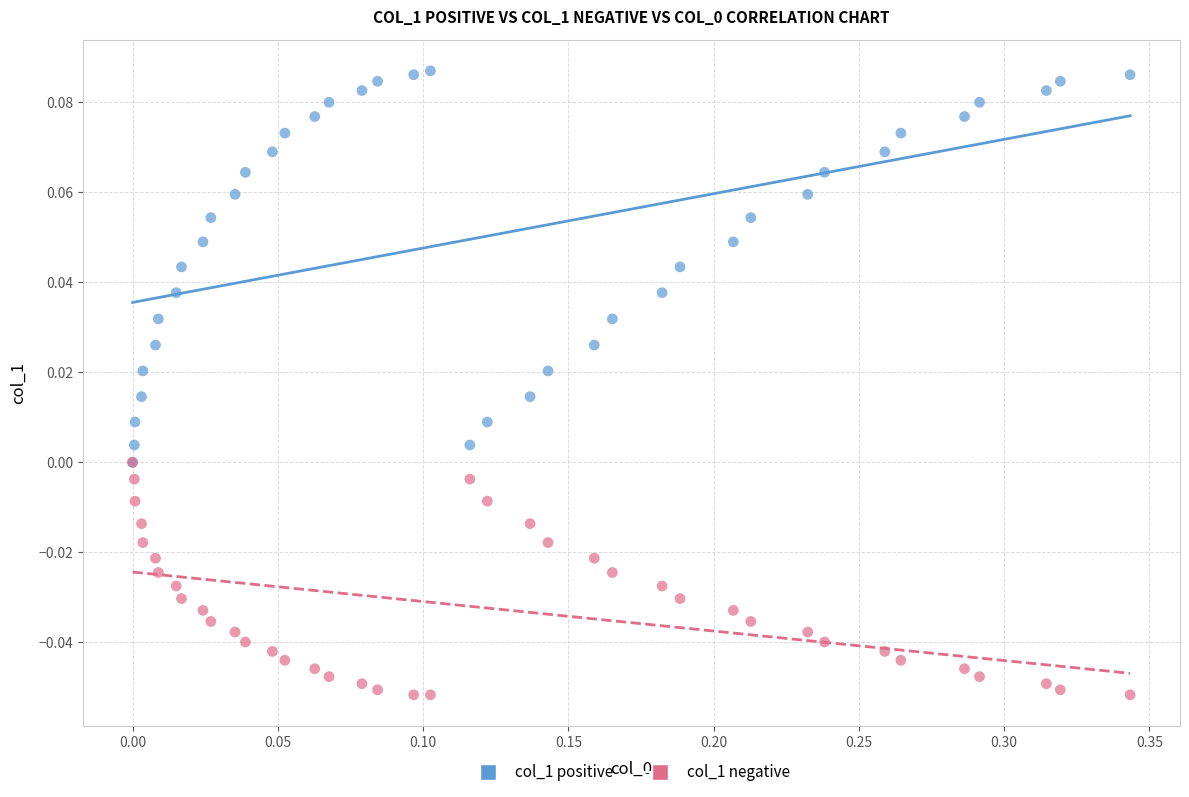

What are all the series names shown in the legend?

col_1 positive, col_1 negative